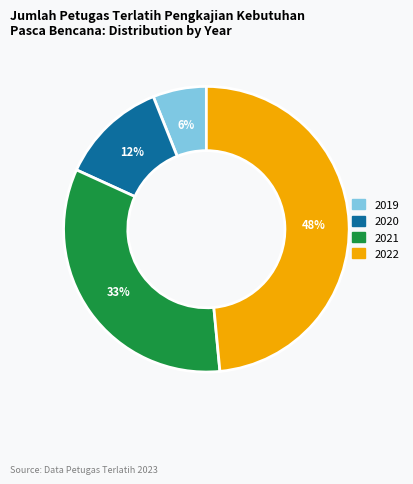

What percentage is the 2020 slice, to the nearest percent?

12%